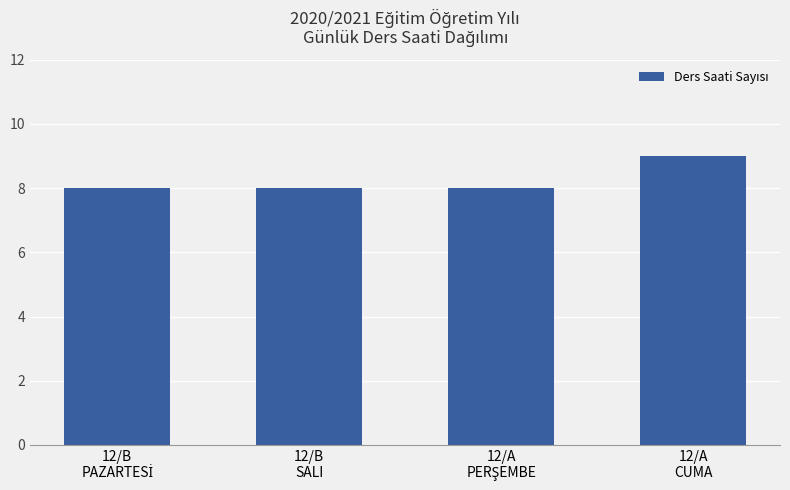

What is the sum of all values?

33